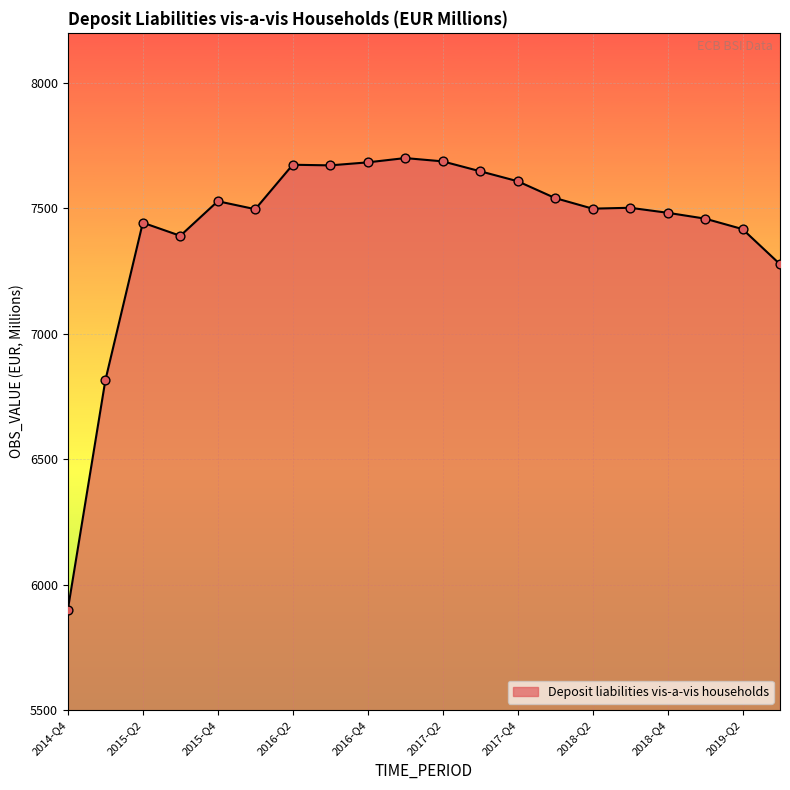

What is the smallest value displayed?

5901.3